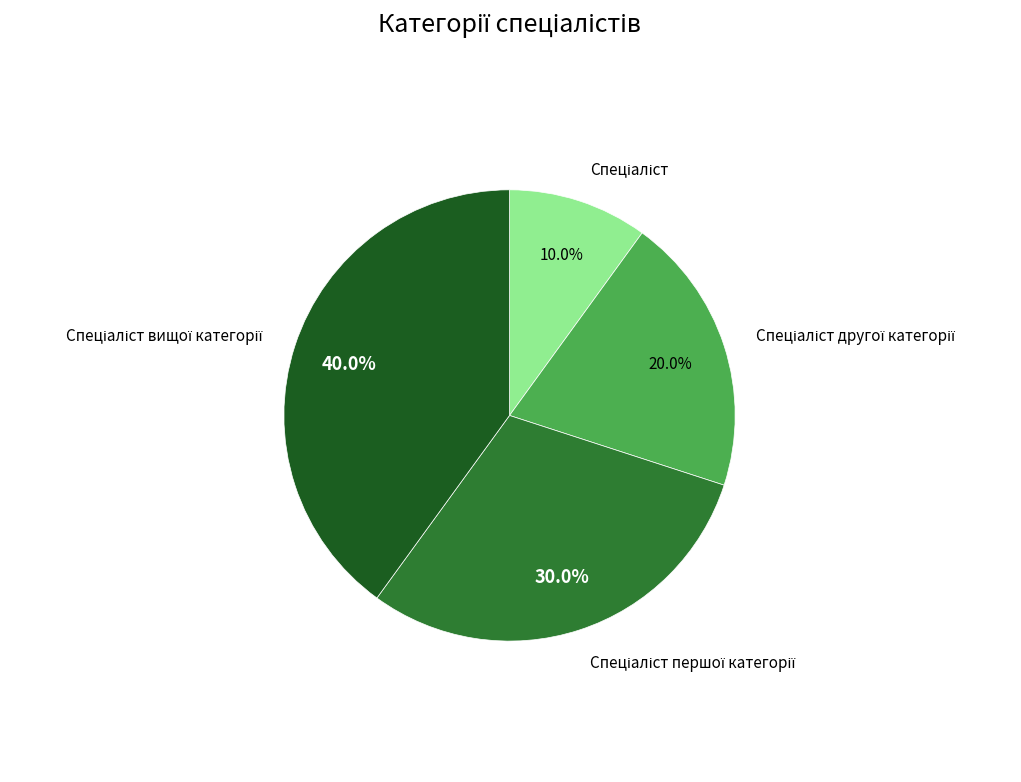

Is there any slice that represents more than half of the pie?

No